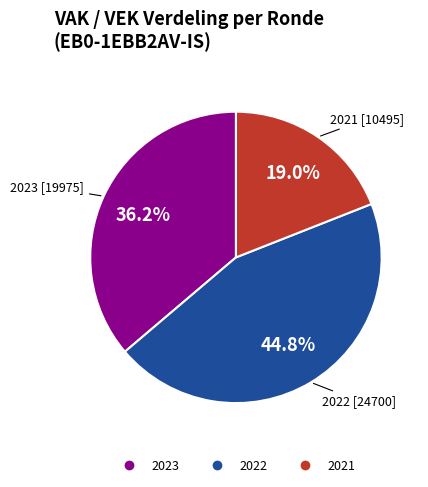

Is there a majority slice in this chart?

No